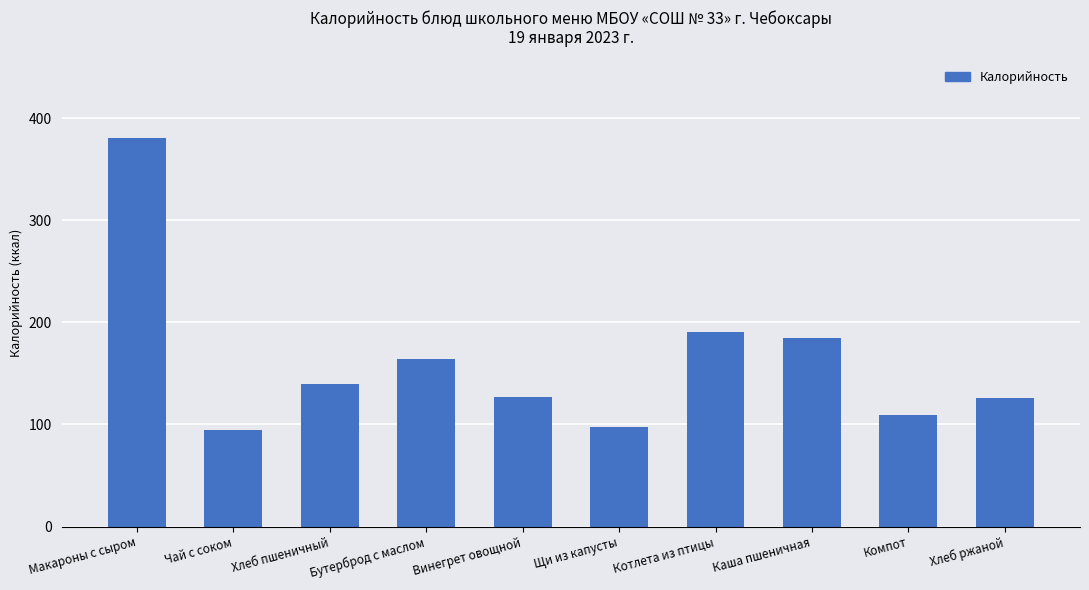

What value does the data have at Хлеб ржаной?

126.0